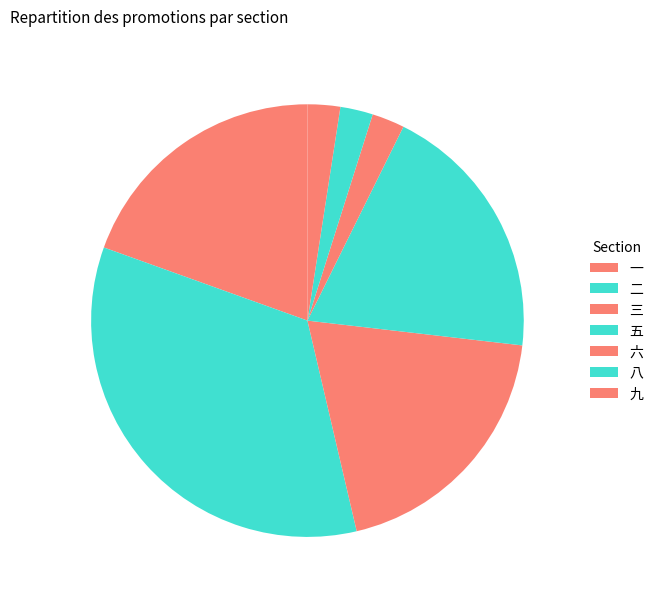

How many segments does this pie chart have?

7